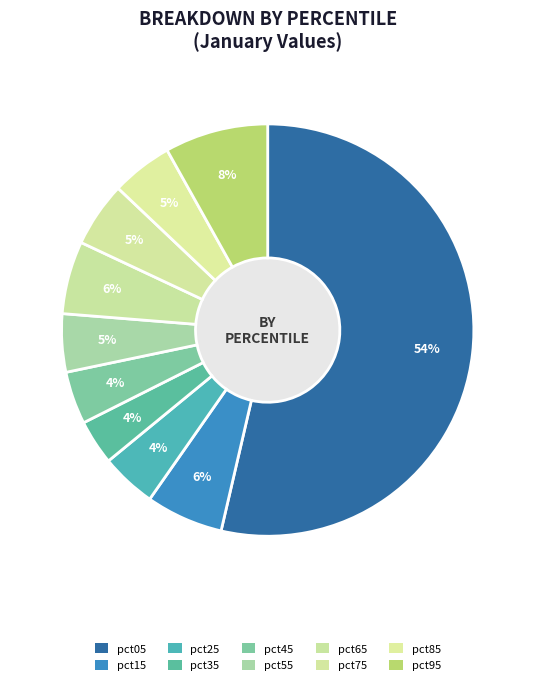

How many slices are in this pie chart?

10